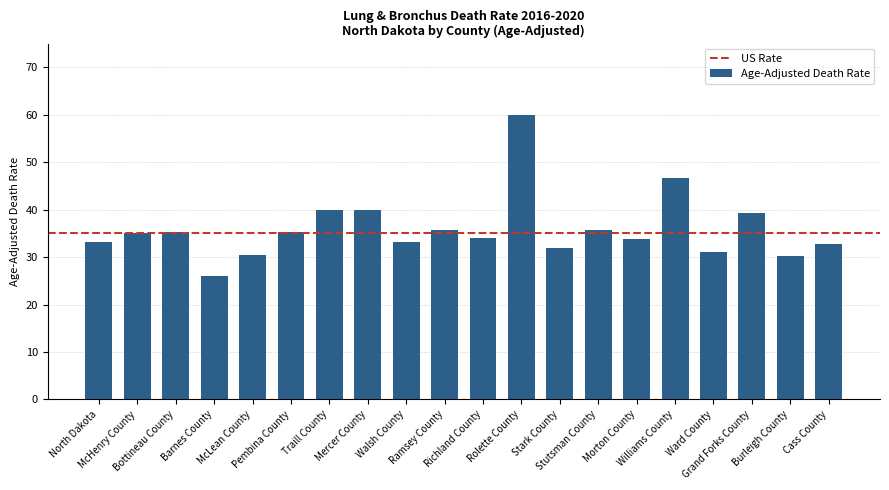

At which category does the chart reach its minimum across all series?

Barnes County